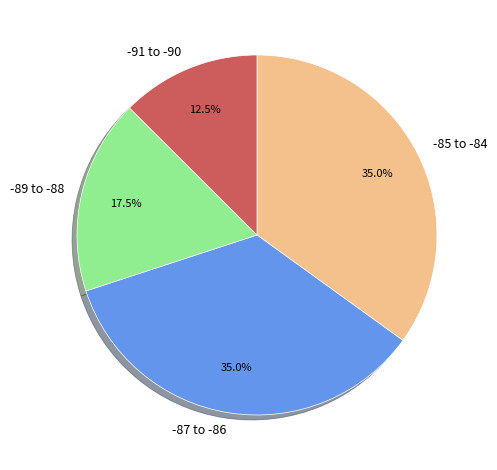

Is there any slice that represents more than half of the pie?

No